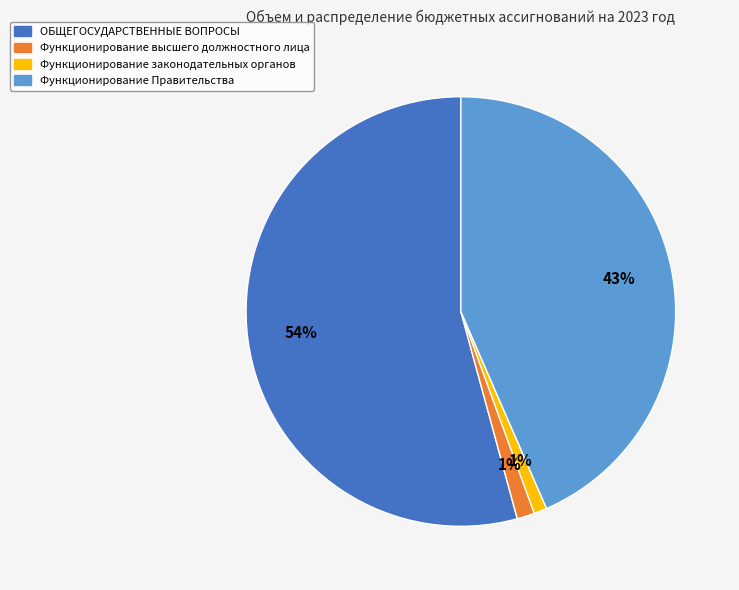

Do Функционирование высшего должностного лица and ОБЩЕГОСУДАРСТВЕННЫЕ ВОПРОСЫ together represent more than half of the pie?

Yes